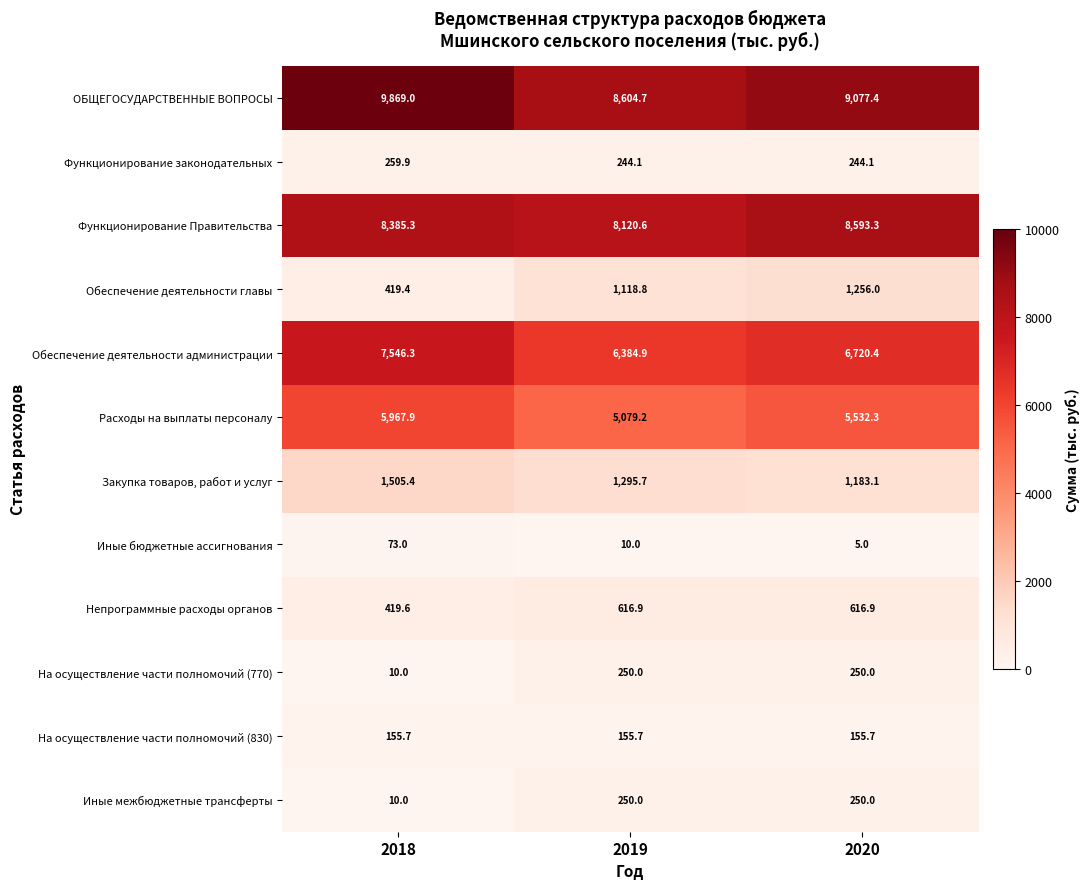

Which series has the widest spread of values?

ОБЩЕГОСУДАРСТВЕННЫЕ ВОПРОСЫ